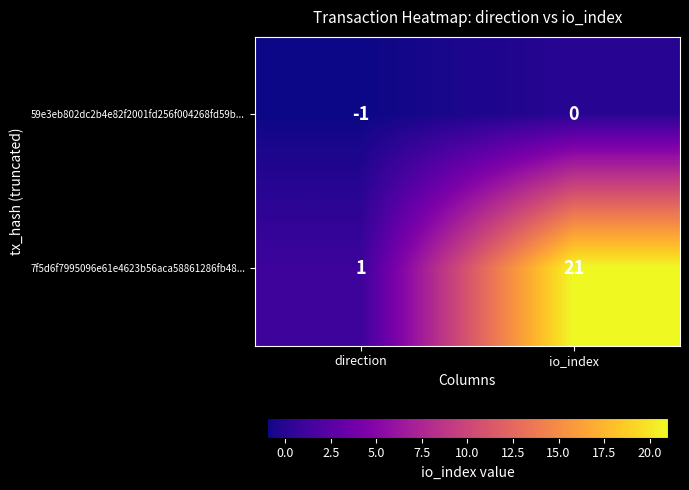

At which category does the chart reach its minimum across all series?

direction